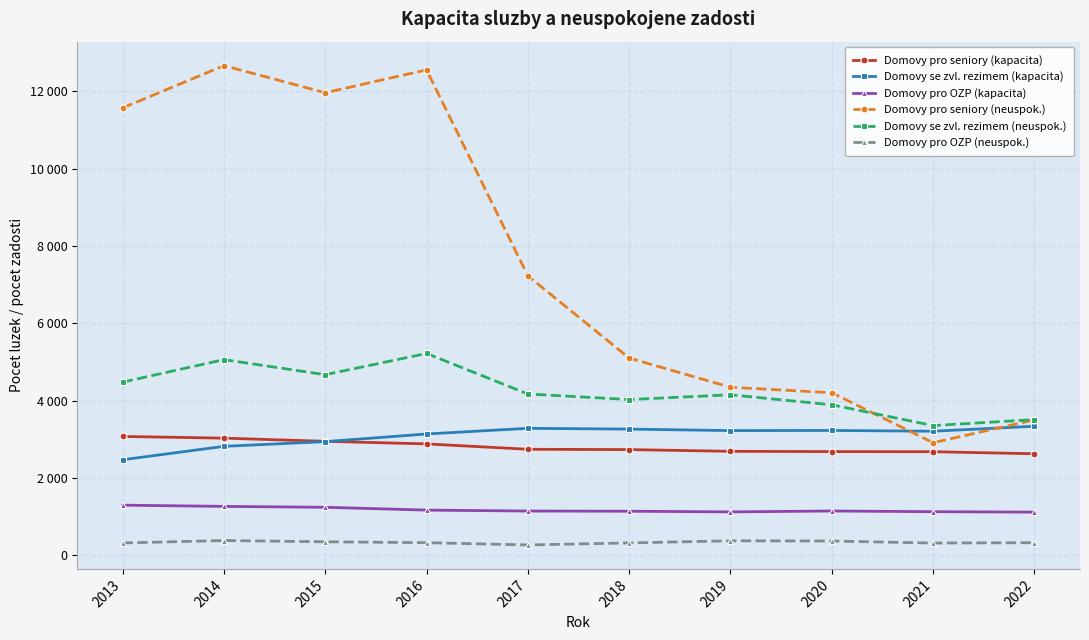

What are all the series names shown in the legend?

Domovy pro seniory (kapacita), Domovy se zvl. rezimem (kapacita), Domovy pro OZP (kapacita), Domovy pro seniory (neuspok.), Domovy se zvl. rezimem (neuspok.), Domovy pro OZP (neuspok.)